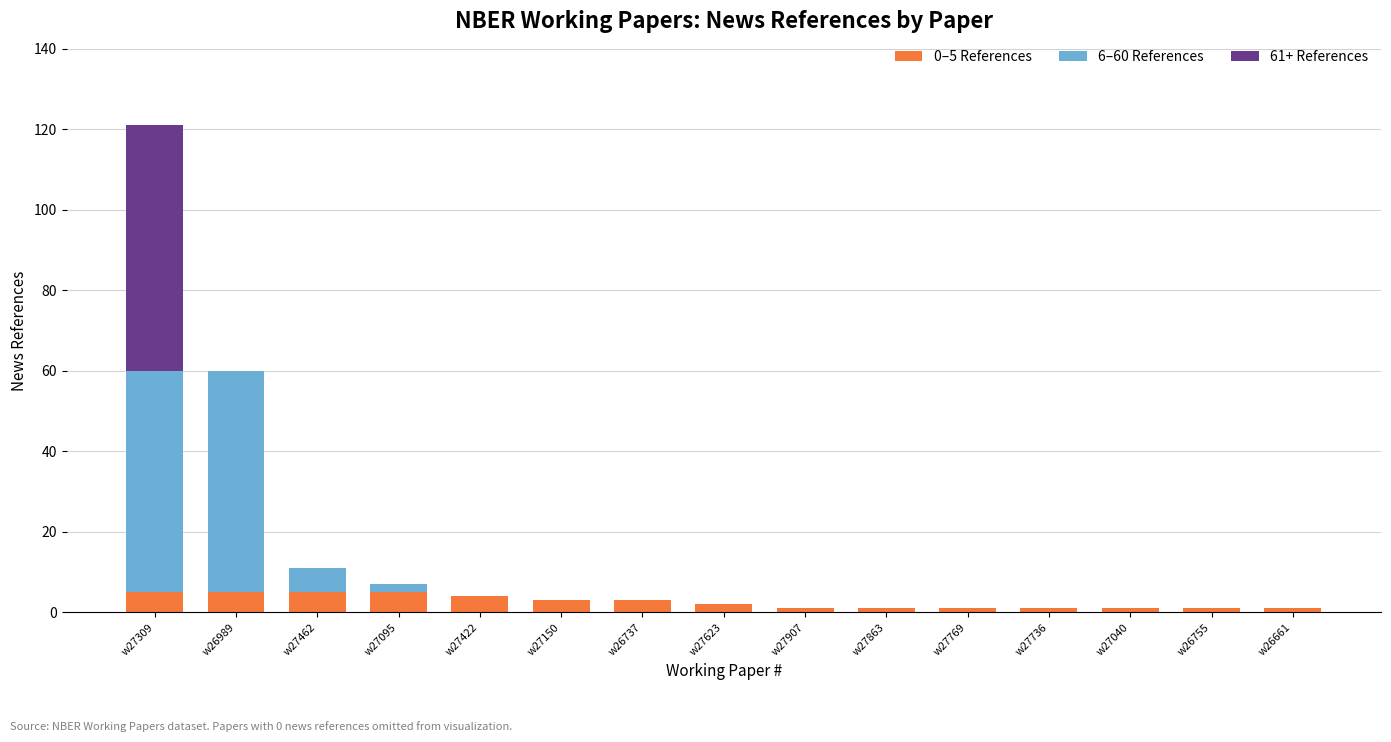

At which category is the sum across all series the highest?

w27309